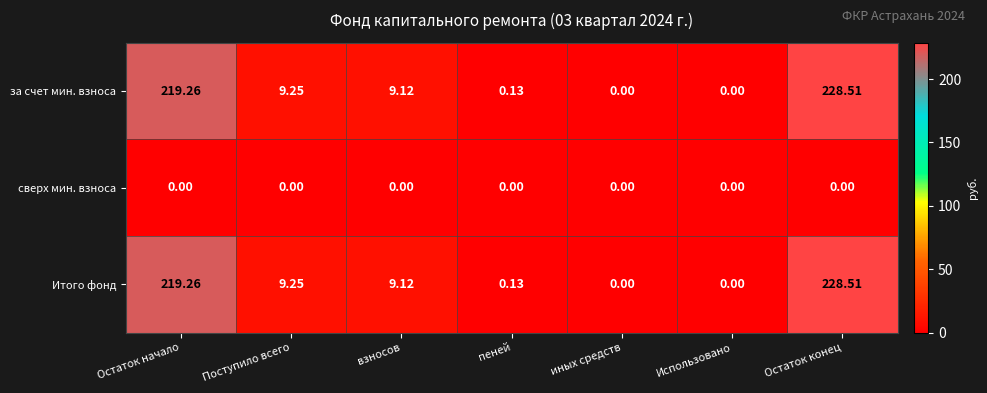

What is the difference between the highest and lowest values at Остаток конец?

228.5